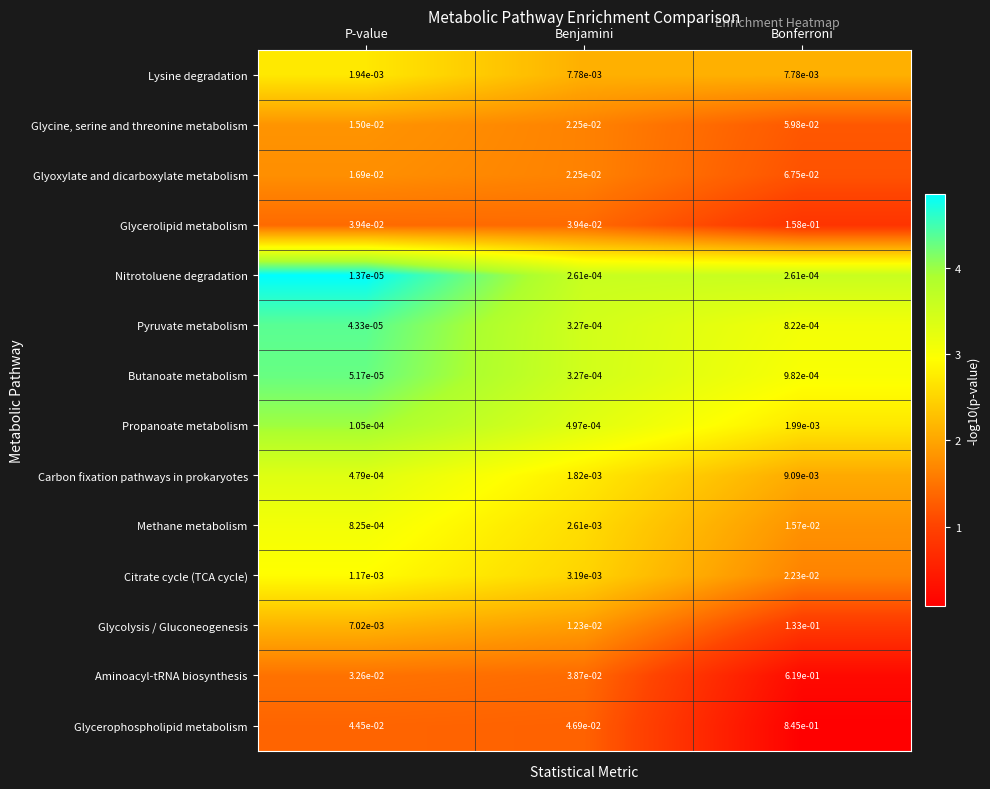

How many categories are shown in the chart?

3